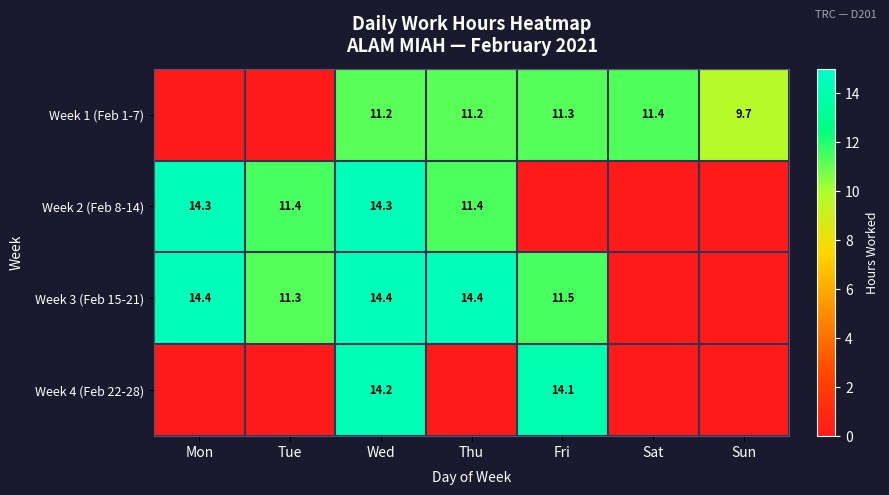

What is the maximum value shown in the chart?

14.4